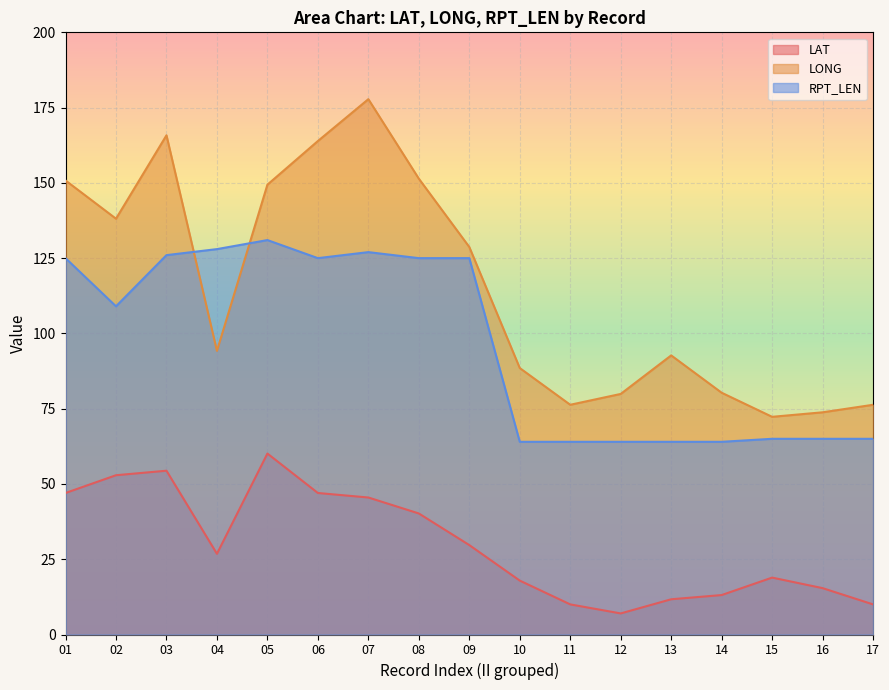

How many distinct data groups are displayed?

3